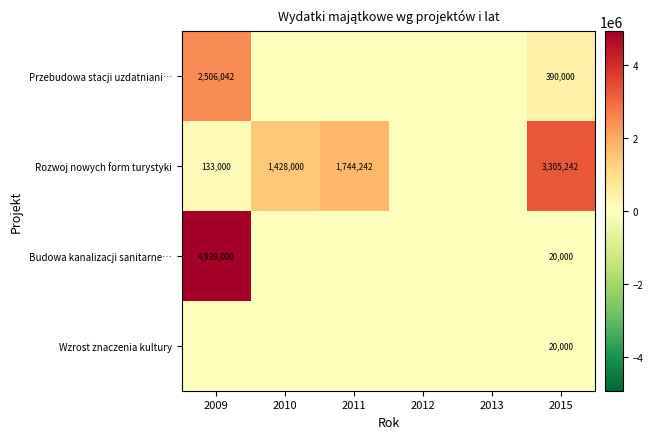

What is the greatest value displayed?

4939000